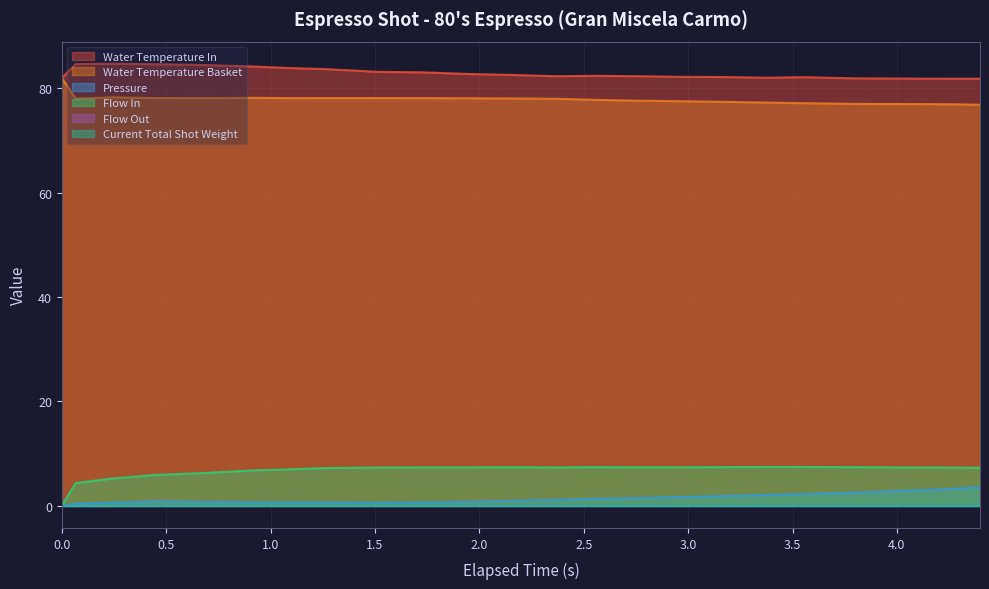

True or false: flow_in has more than 1 interior local peaks.

True